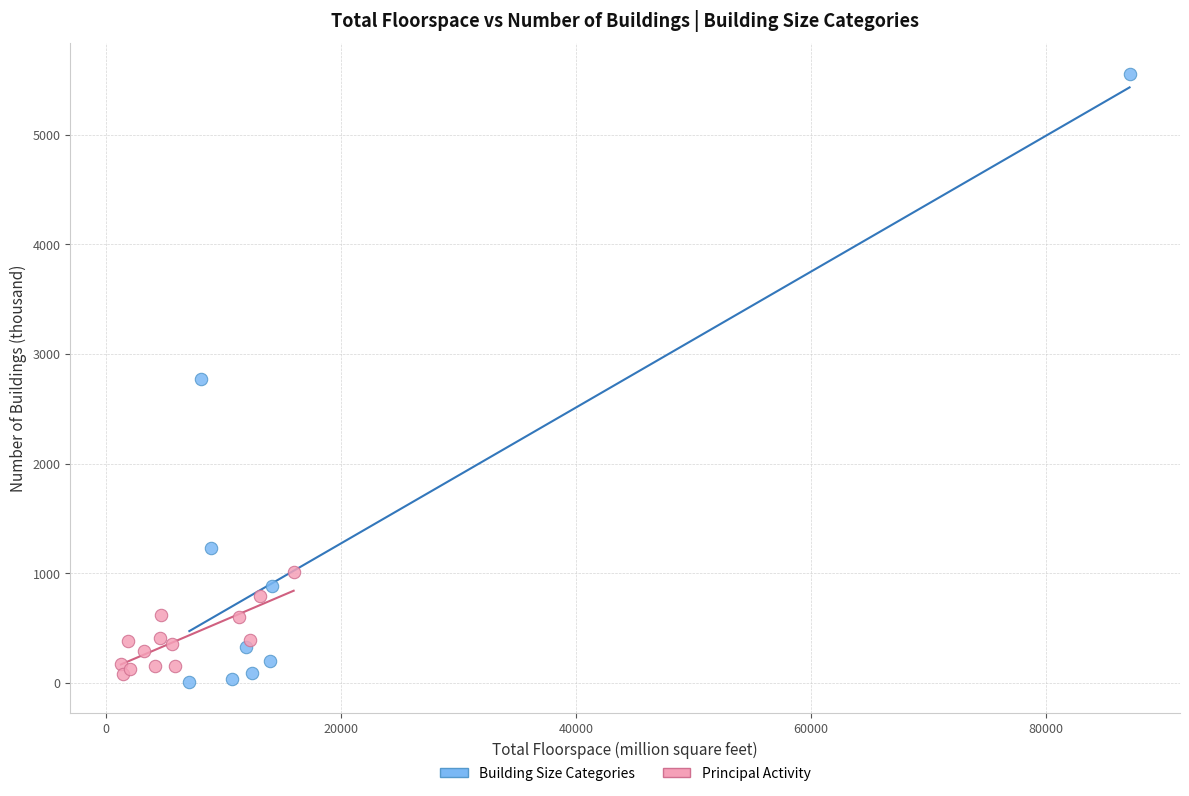

Which series has the widest spread of Y values?

Building Size Categories